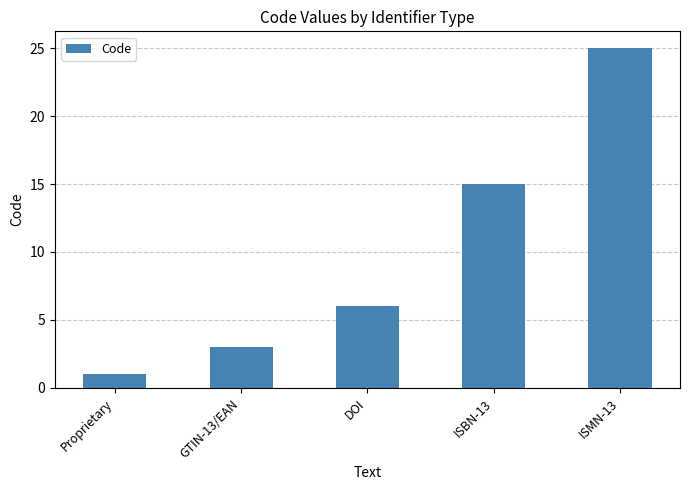

Where is the data nearest to the value 13?

ISBN-13